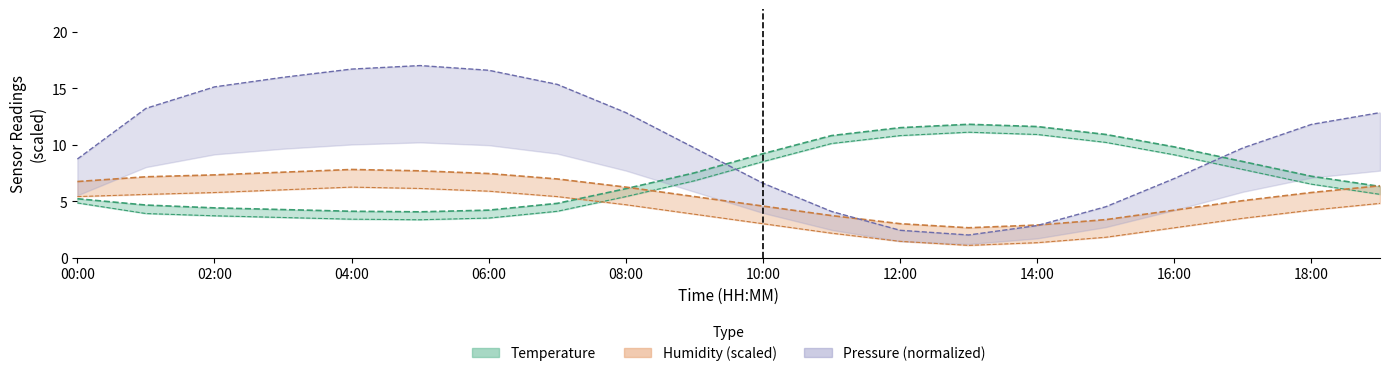

What is the total value across all series at 14:00?

17.3